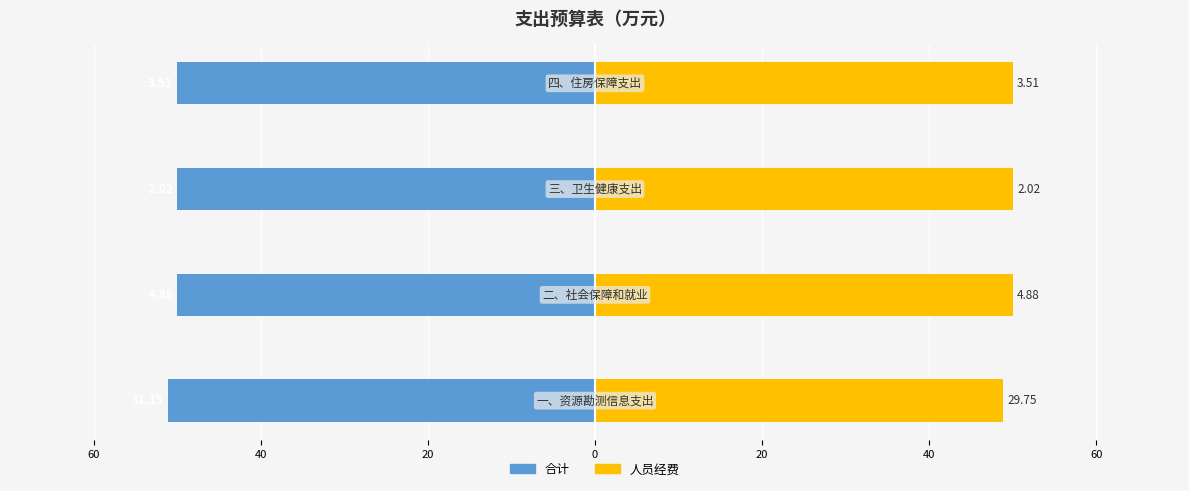

What is the value of the 合计 bar at the 4th from the left?

-50.0